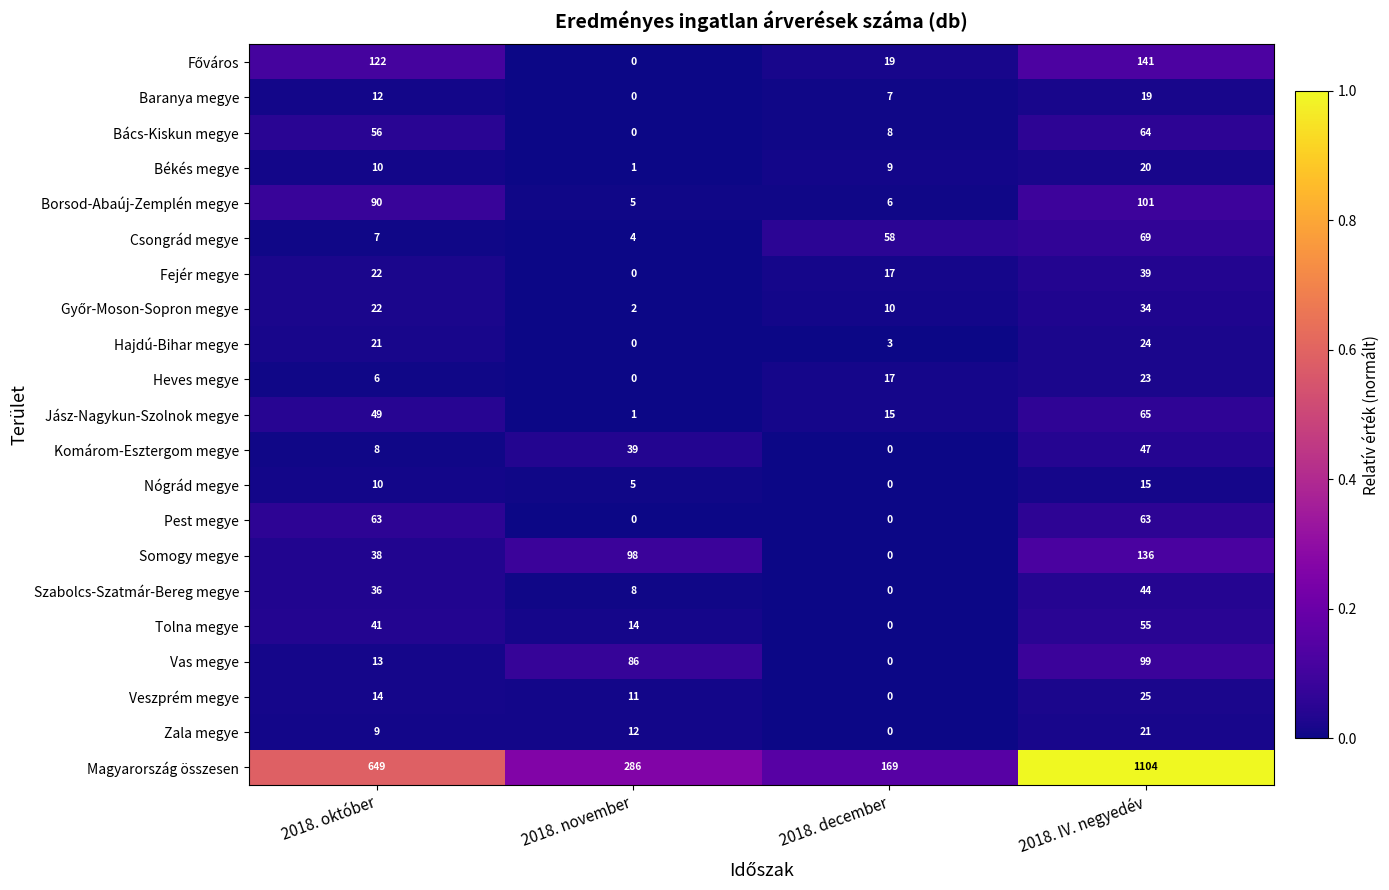

How many categories are shown in the chart?

4